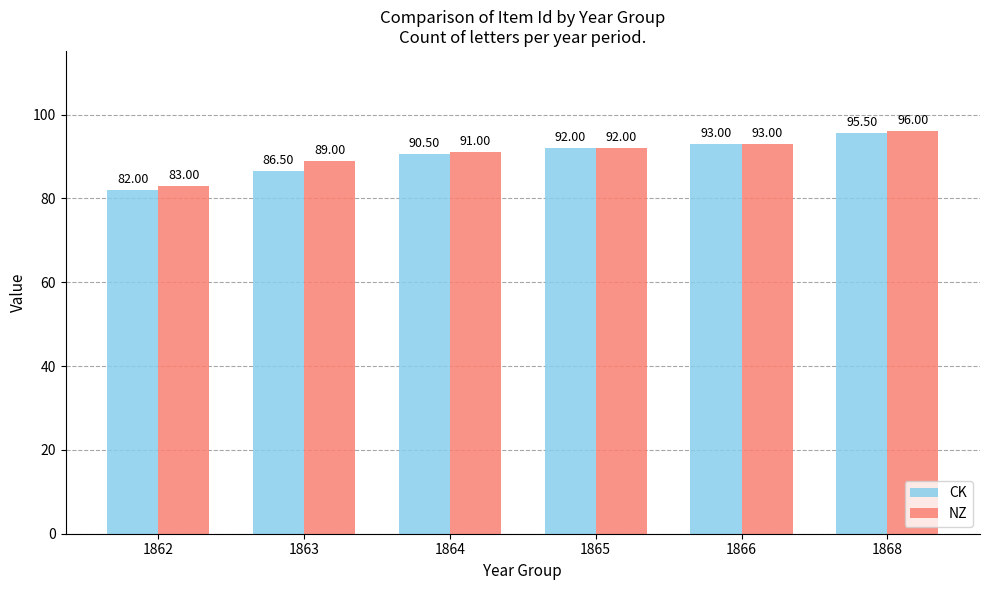

Between 1866 and 1868, which series saw the biggest shift?

NZ